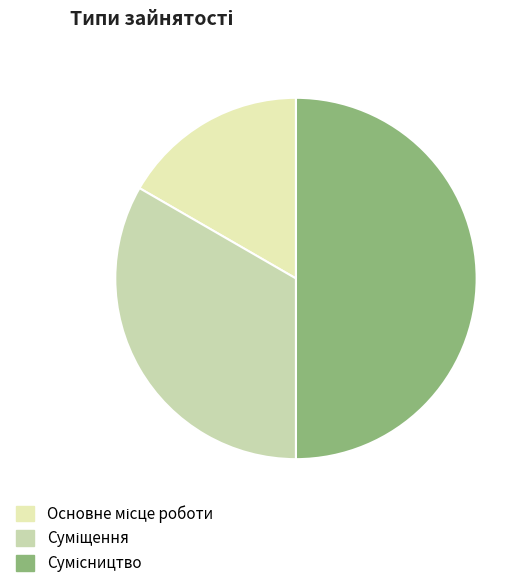

How many slices are in this pie chart?

3